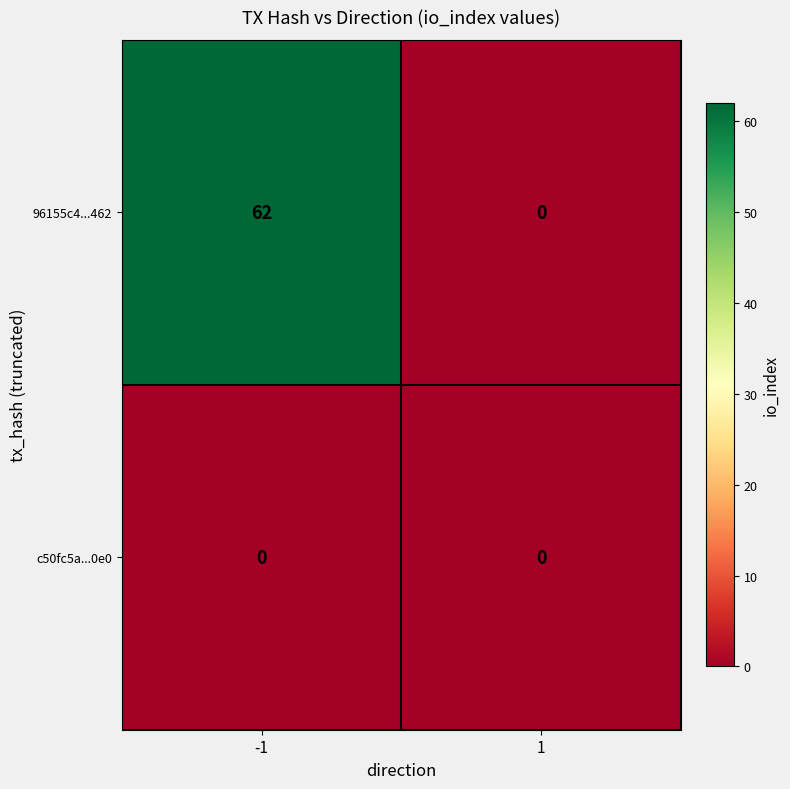

Reading right to left, extract all data points from this chart.

96155c4...462: 1=0	-1=62
c50fc5a...0e0: 1=0	-1=0